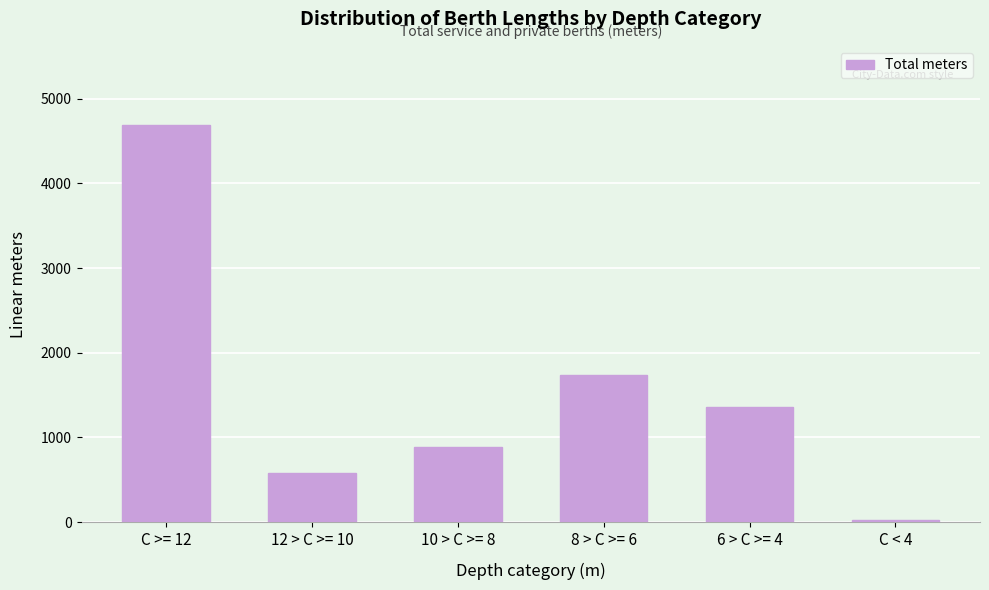

Reading left to right, list all the values displayed in this chart.

4687	575	887	1740	1357	28